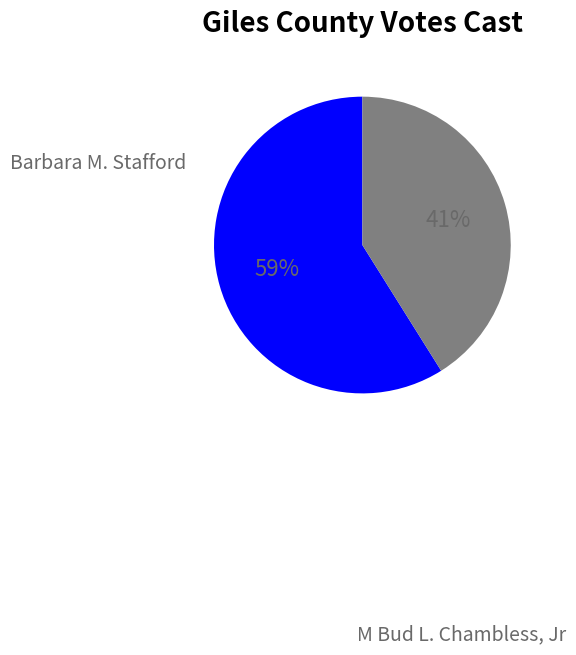

To the nearest percent, what percentage of the pie is Barbara M. Stafford?

59%